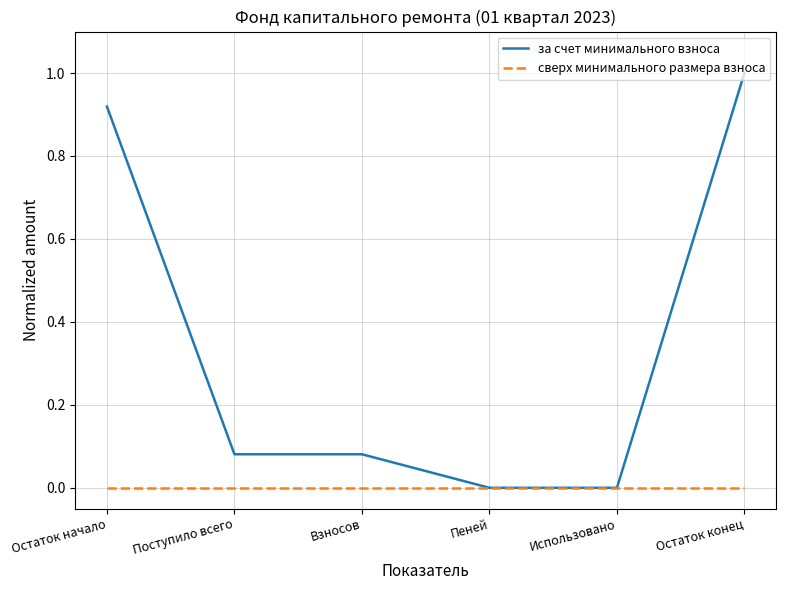

What is the difference between the maximum and minimum values in the за счет минимального взноса series?

1.0